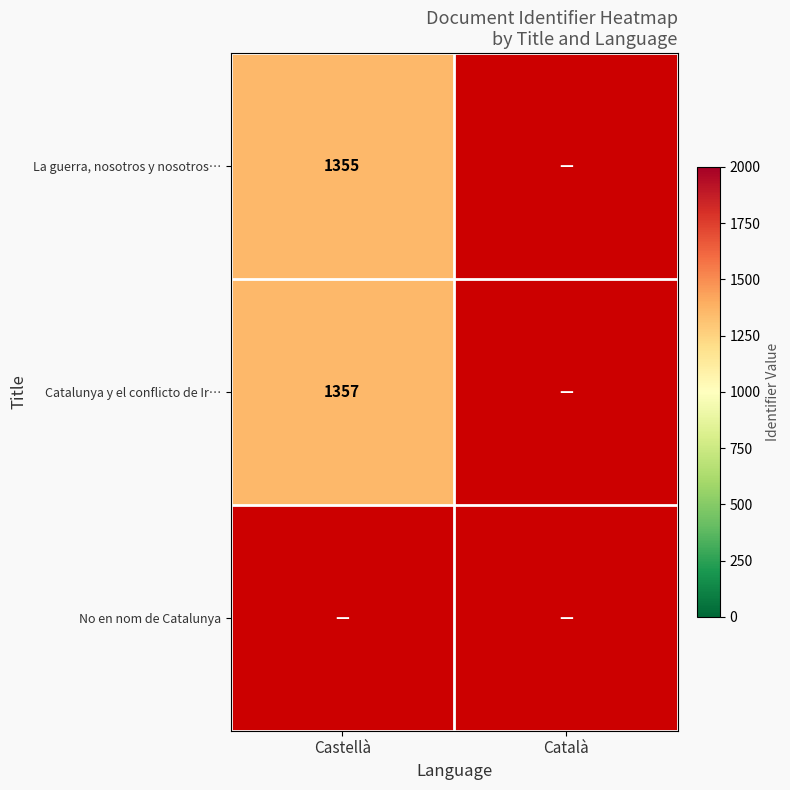

List the series in order of their peak value, highest first.

Catalunya y el conflicto de Ir…, No en nom de Catalunya, La guerra, nosotros y nosotros…